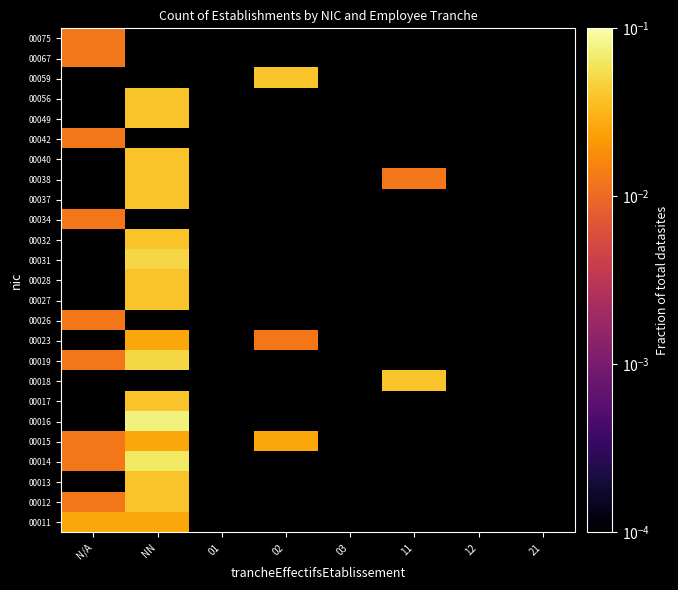

Reading right to left, extract all data points from this chart.

00011: 21=0.0	12=0.0	11=0.0	03=0.0	02=0.0	01=0.0	NN=0.0	N/A=0.0
00012: 21=0.0	12=0.0	11=0.0	03=0.0	02=0.0	01=0.0	NN=0.0	N/A=0.0
00013: 21=0.0	12=0.0	11=0.0	03=0.0	02=0.0	01=0.0	NN=0.0	N/A=0.0
00014: 21=0.0	12=0.0	11=0.0	03=0.0	02=0.0	01=0.0	NN=0.1	N/A=0.0
00015: 21=0.0	12=0.0	11=0.0	03=0.0	02=0.0	01=0.0	NN=0.0	N/A=0.0
00016: 21=0.0	12=0.0	11=0.0	03=0.0	02=0.0	01=0.0	NN=0.1	N/A=0.0
00017: 21=0.0	12=0.0	11=0.0	03=0.0	02=0.0	01=0.0	NN=0.0	N/A=0.0
00018: 21=0.0	12=0.0	11=0.0	03=0.0	02=0.0	01=0.0	NN=0.0	N/A=0.0
00019: 21=0.0	12=0.0	11=0.0	03=0.0	02=0.0	01=0.0	NN=0.1	N/A=0.0
00023: 21=0.0	12=0.0	11=0.0	03=0.0	02=0.0	01=0.0	NN=0.0	N/A=0.0
00026: 21=0.0	12=0.0	11=0.0	03=0.0	02=0.0	01=0.0	NN=0.0	N/A=0.0
00027: 21=0.0	12=0.0	11=0.0	03=0.0	02=0.0	01=0.0	NN=0.0	N/A=0.0
00028: 21=0.0	12=0.0	11=0.0	03=0.0	02=0.0	01=0.0	NN=0.0	N/A=0.0
00031: 21=0.0	12=0.0	11=0.0	03=0.0	02=0.0	01=0.0	NN=0.1	N/A=0.0
00032: 21=0.0	12=0.0	11=0.0	03=0.0	02=0.0	01=0.0	NN=0.0	N/A=0.0
00034: 21=0.0	12=0.0	11=0.0	03=0.0	02=0.0	01=0.0	NN=0.0	N/A=0.0
00037: 21=0.0	12=0.0	11=0.0	03=0.0	02=0.0	01=0.0	NN=0.0	N/A=0.0
00038: 21=0.0	12=0.0	11=0.0	03=0.0	02=0.0	01=0.0	NN=0.0	N/A=0.0
00040: 21=0.0	12=0.0	11=0.0	03=0.0	02=0.0	01=0.0	NN=0.0	N/A=0.0
00042: 21=0.0	12=0.0	11=0.0	03=0.0	02=0.0	01=0.0	NN=0.0	N/A=0.0
00049: 21=0.0	12=0.0	11=0.0	03=0.0	02=0.0	01=0.0	NN=0.0	N/A=0.0
00056: 21=0.0	12=0.0	11=0.0	03=0.0	02=0.0	01=0.0	NN=0.0	N/A=0.0
00059: 21=0.0	12=0.0	11=0.0	03=0.0	02=0.0	01=0.0	NN=0.0	N/A=0.0
00067: 21=0.0	12=0.0	11=0.0	03=0.0	02=0.0	01=0.0	NN=0.0	N/A=0.0
00075: 21=0.0	12=0.0	11=0.0	03=0.0	02=0.0	01=0.0	NN=0.0	N/A=0.0